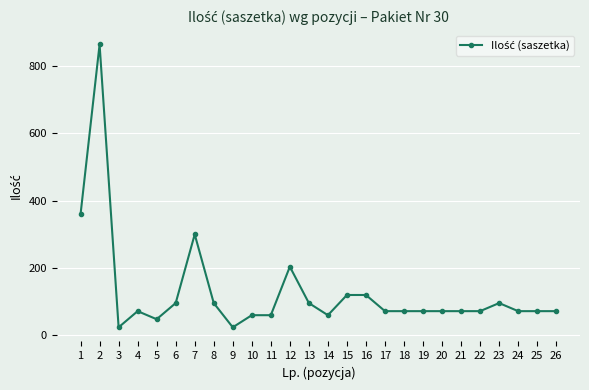

The value at 24 is 72. True or false?

True